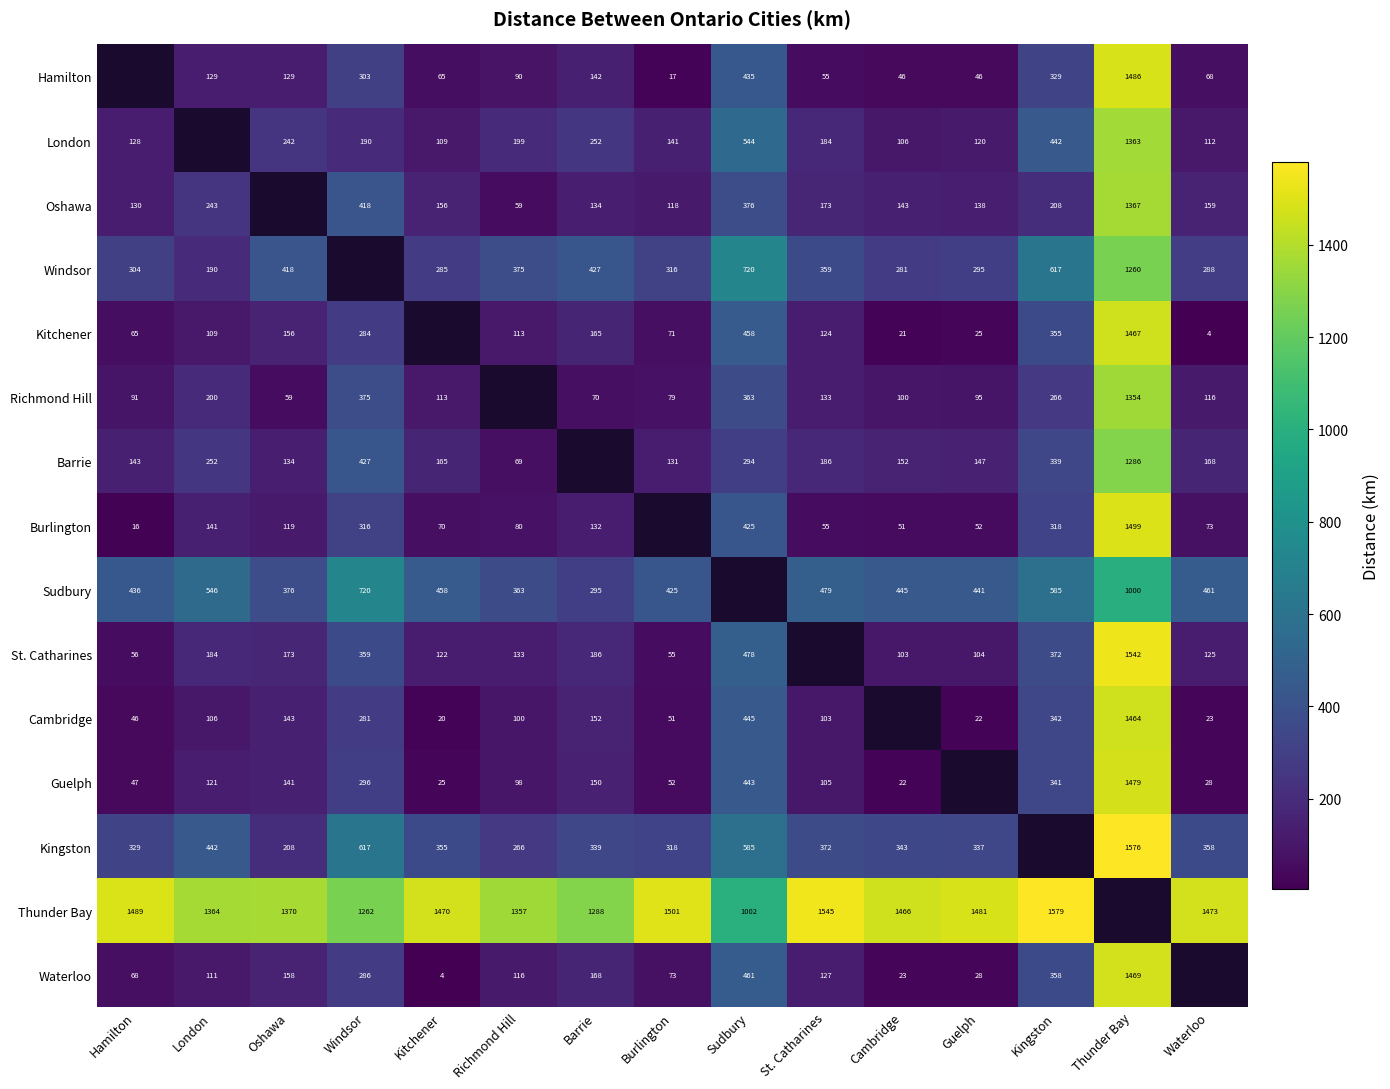

The value of St. Catharines at Windsor is 212. True or false?

False